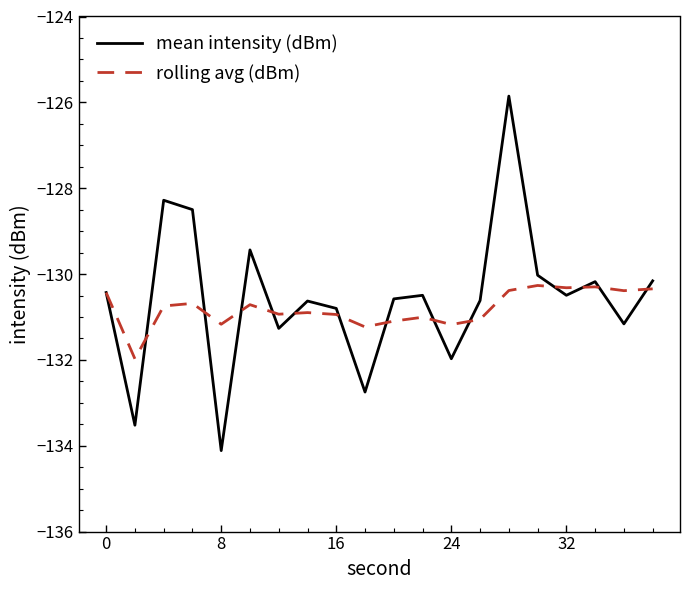

List the series in order of their peak value, highest first.

mean intensity (dBm), rolling avg (dBm)